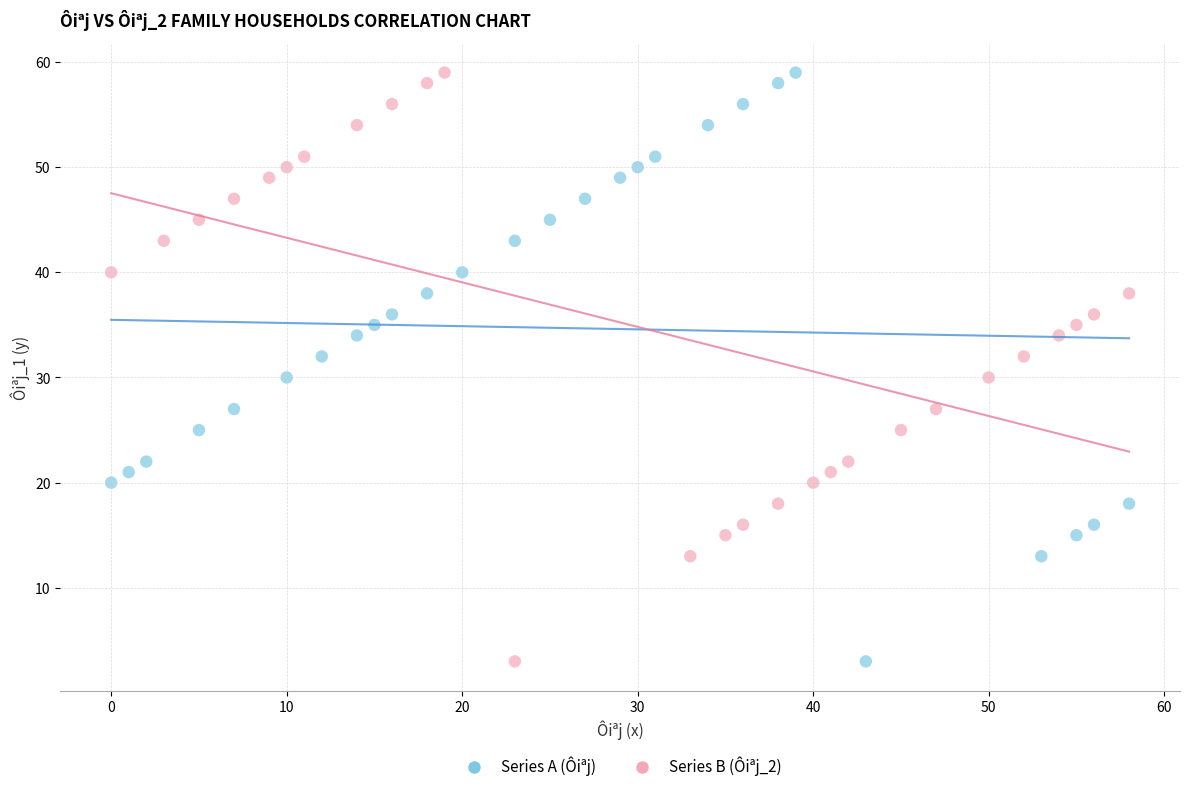

What are all the series names shown in the legend?

Series A (Ôiªj), Series B (Ôiªj_2)